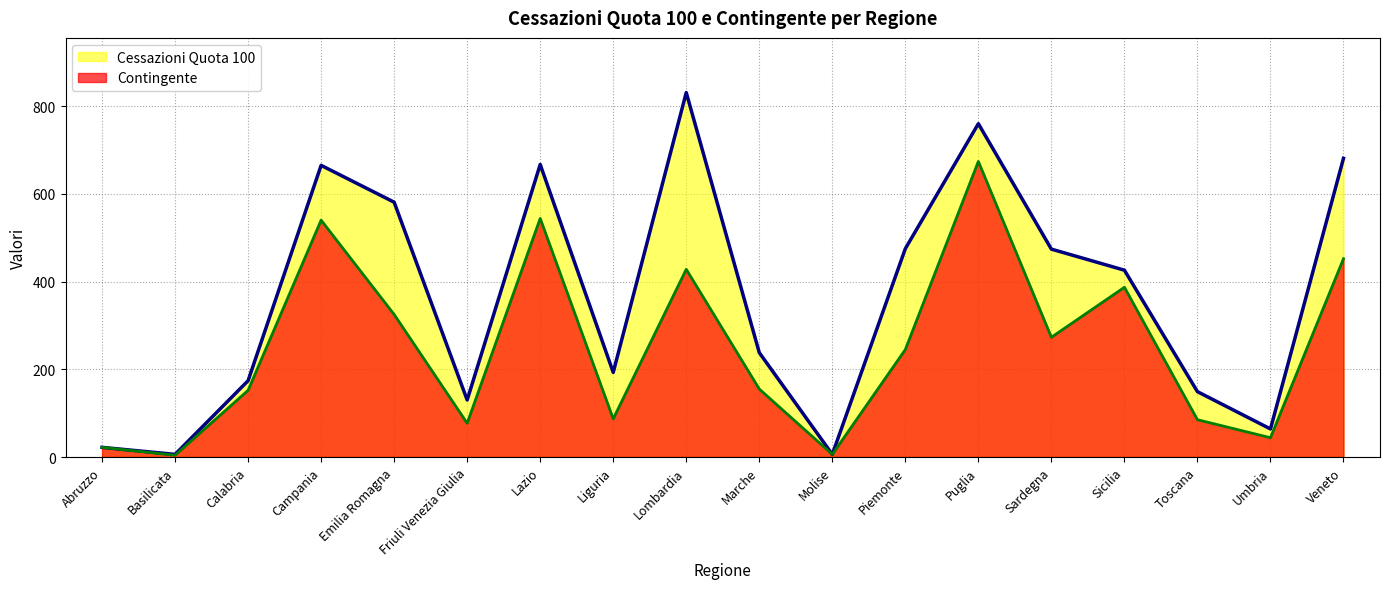

What is the total value across all series at Campania?

1205